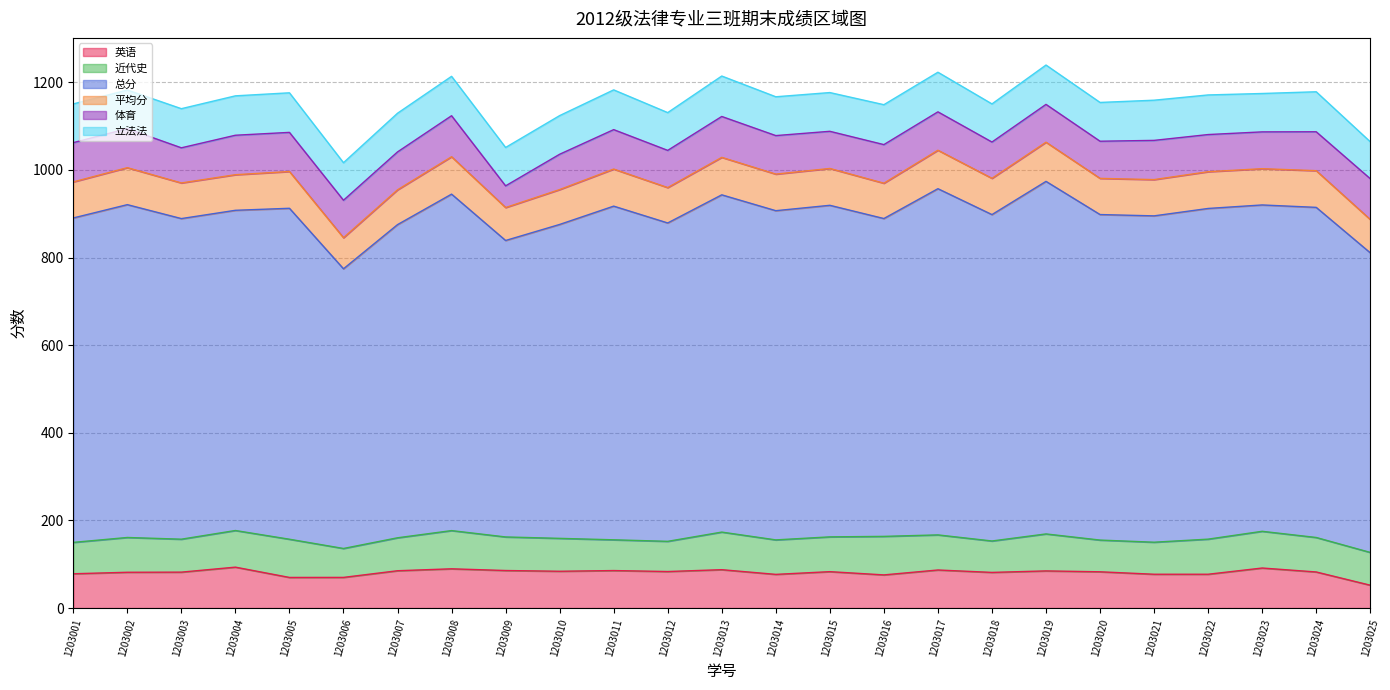

At which category is the sum across all series the highest?

1203019